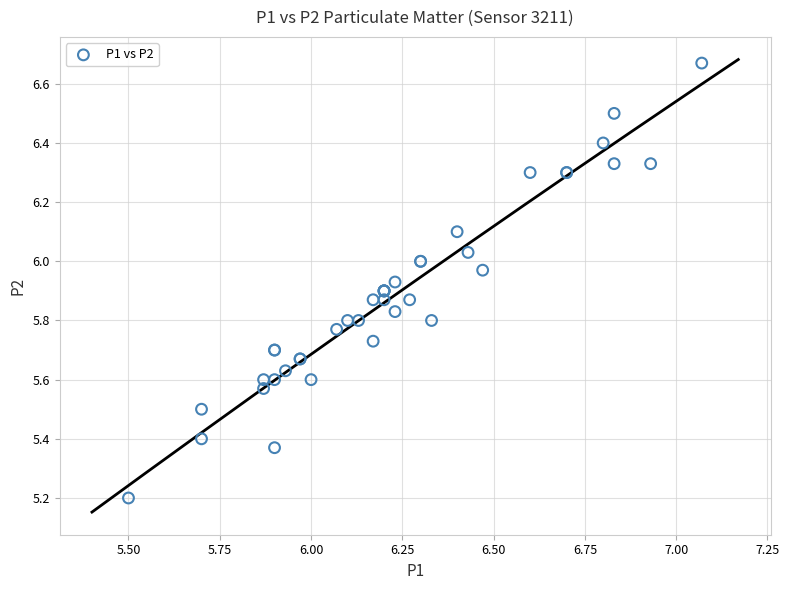

What Y value in the scatter plot is closest to 5?

5.2